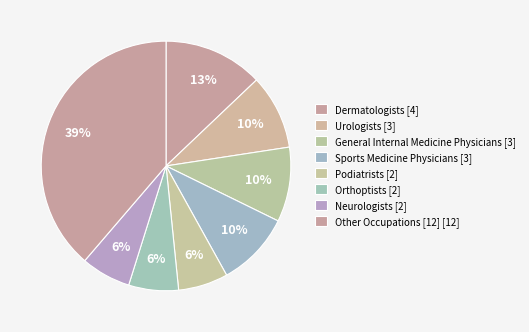

How many slices are in this pie chart?

8